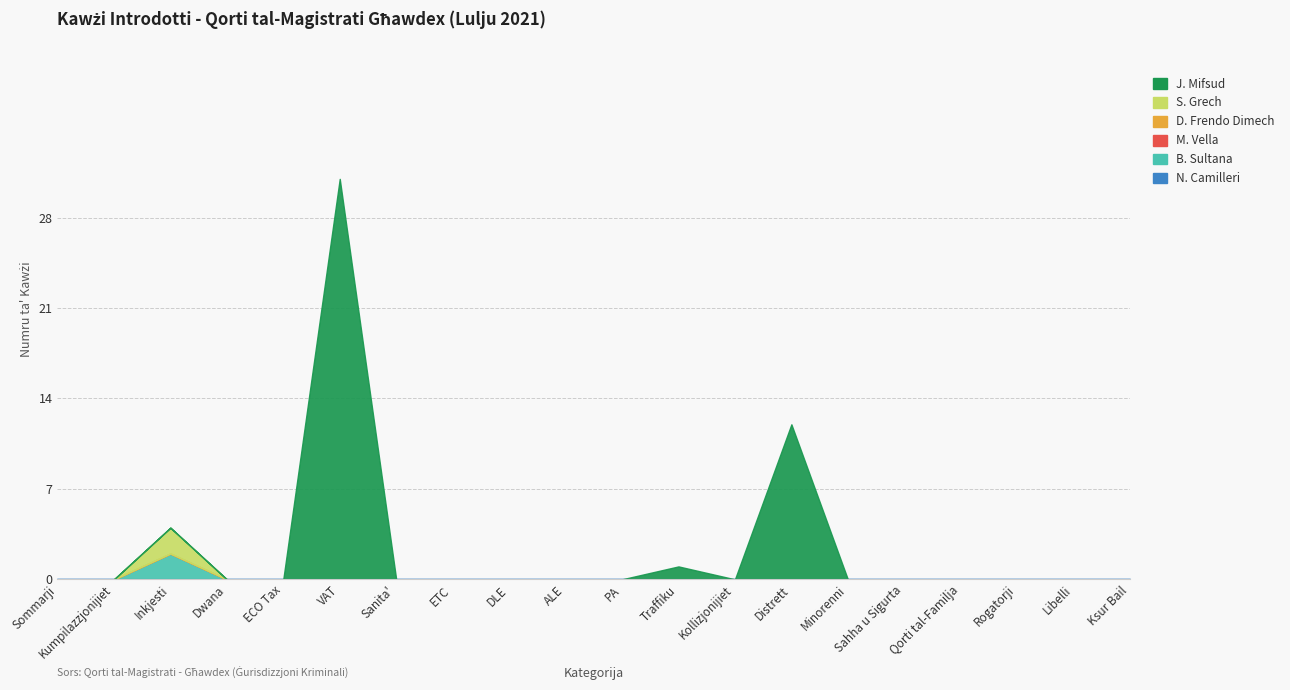

Which series has the largest total across all categories?

J. Mifsud